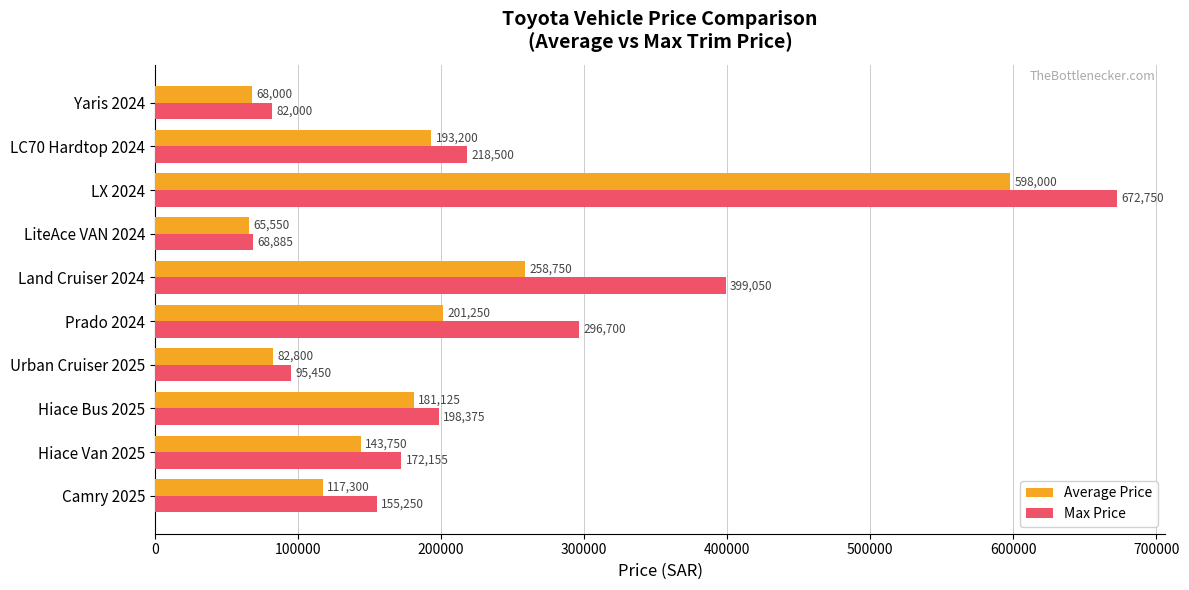

The value of Average Price at LX 2024 is 598000.0. True or false?

True